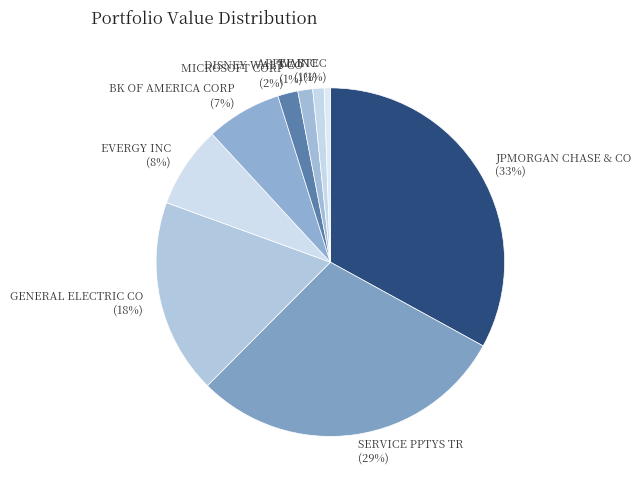

To the nearest percent, what percentage of the pie is JPMORGAN CHASE & CO?

33%